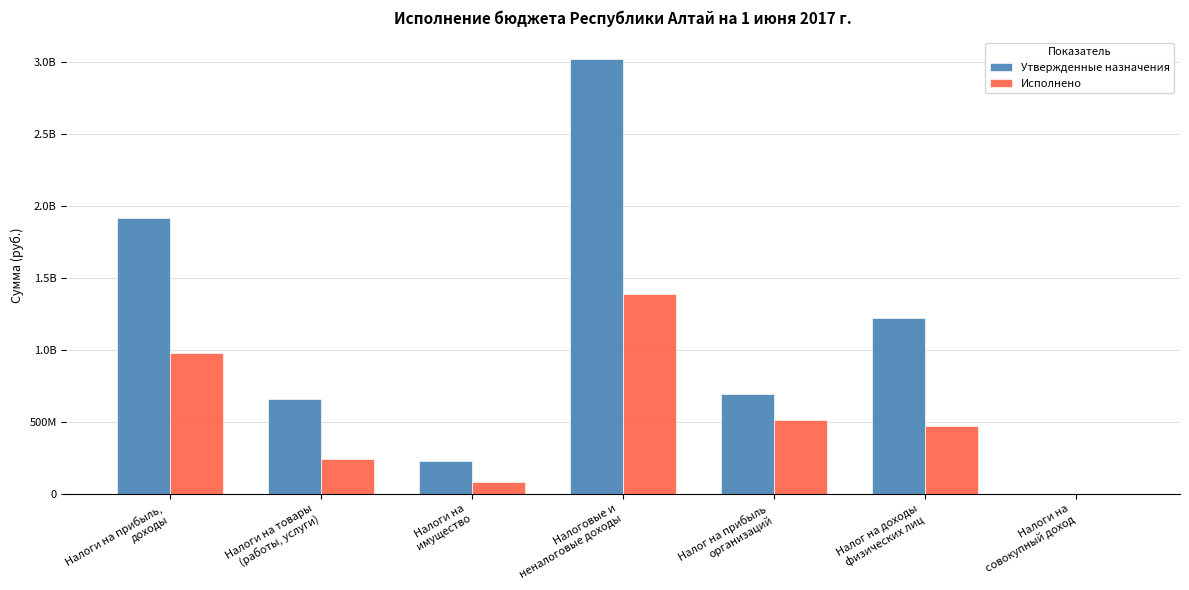

What are all the series names shown in the legend?

Утвержденные назначения, Исполнено